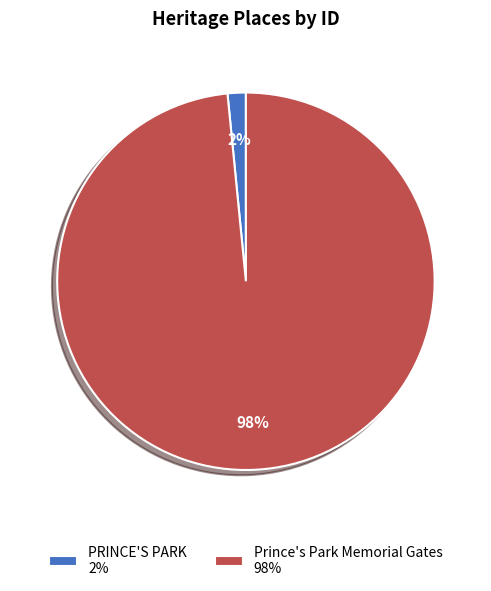

To the nearest percent, what is the combined percentage of Prince's Park Memorial Gates and PRINCE'S PARK?

100%